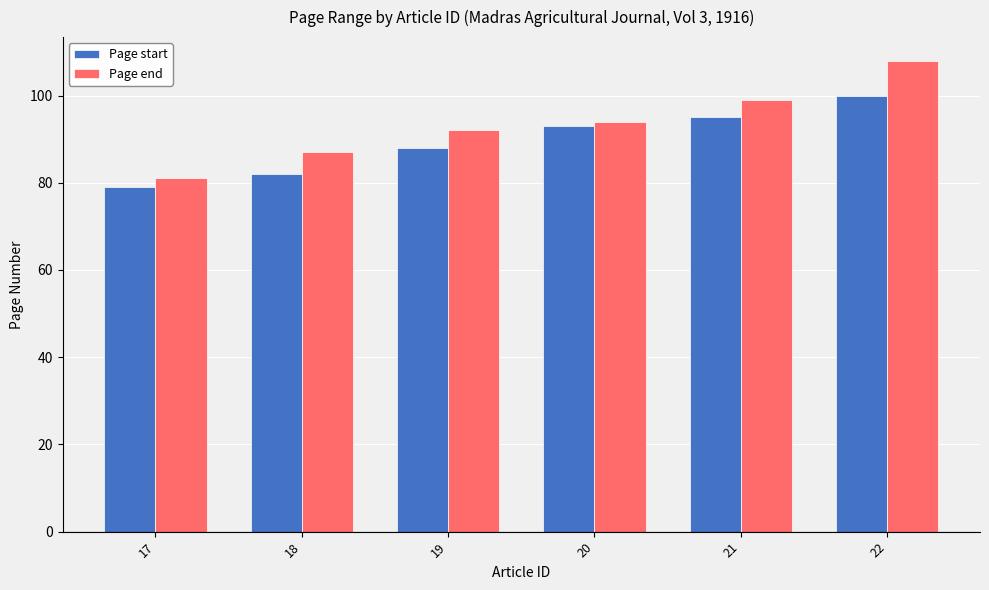

Rank the series by their maximum value, from lowest to highest.

Page start, Page end